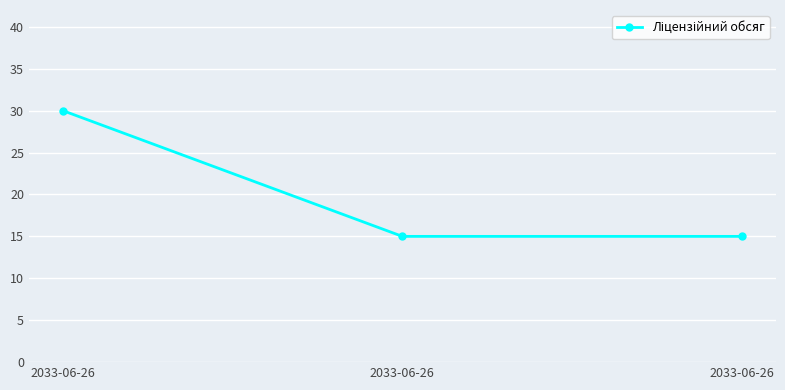

Reading left to right, what are all the values shown in this chart?

30	15	15